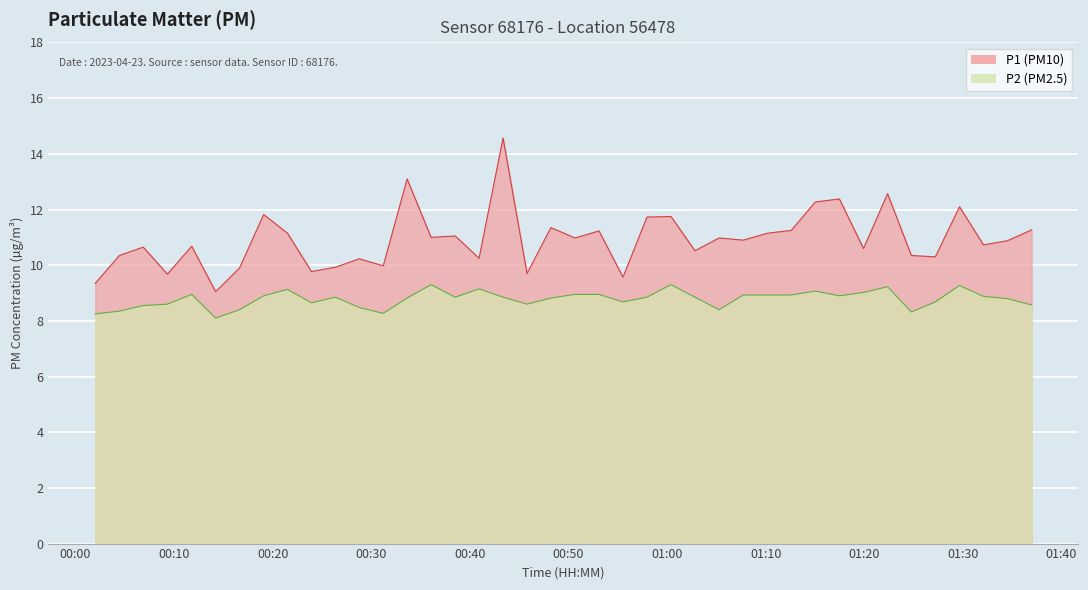

What are all the series names shown in the legend?

P1, P2